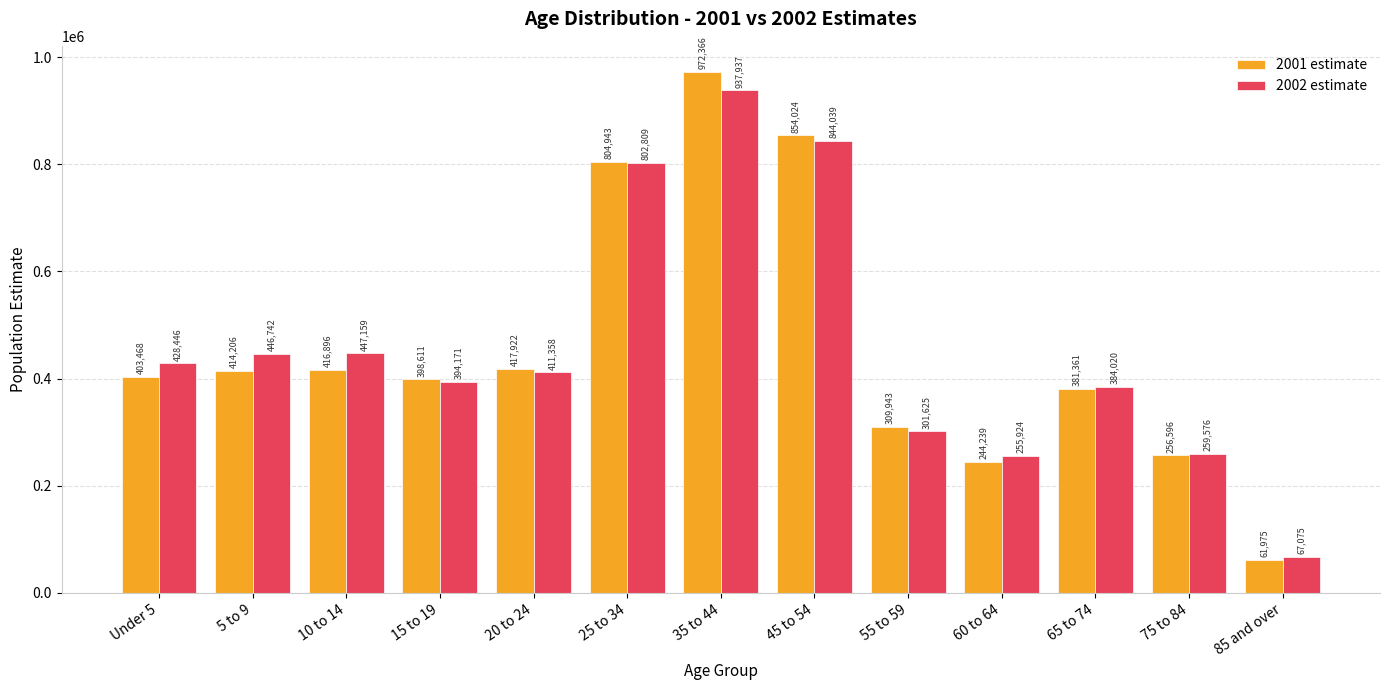

At which category is the sum across all series the highest?

35 to 44